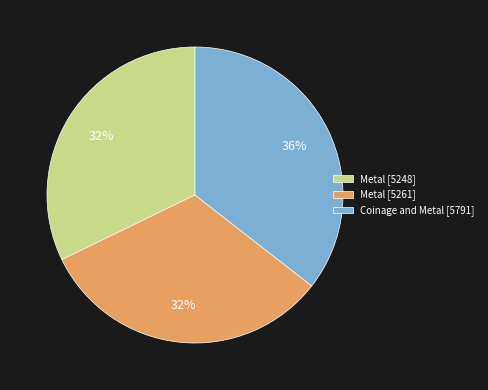

Which category has the biggest portion of the pie?

Coinage and Metal [5791]